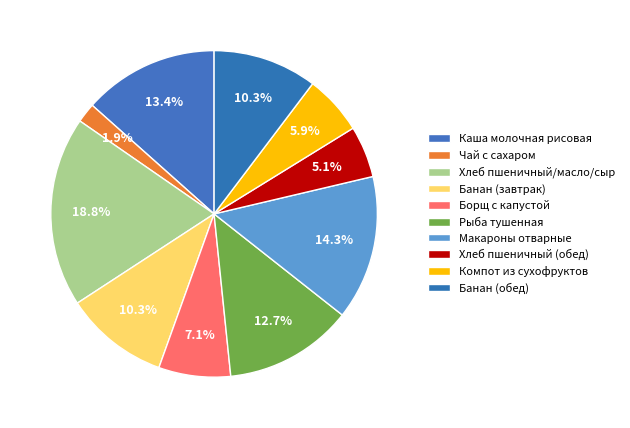

True or false: Каша молочная рисовая accounts for 13% of the total.

True